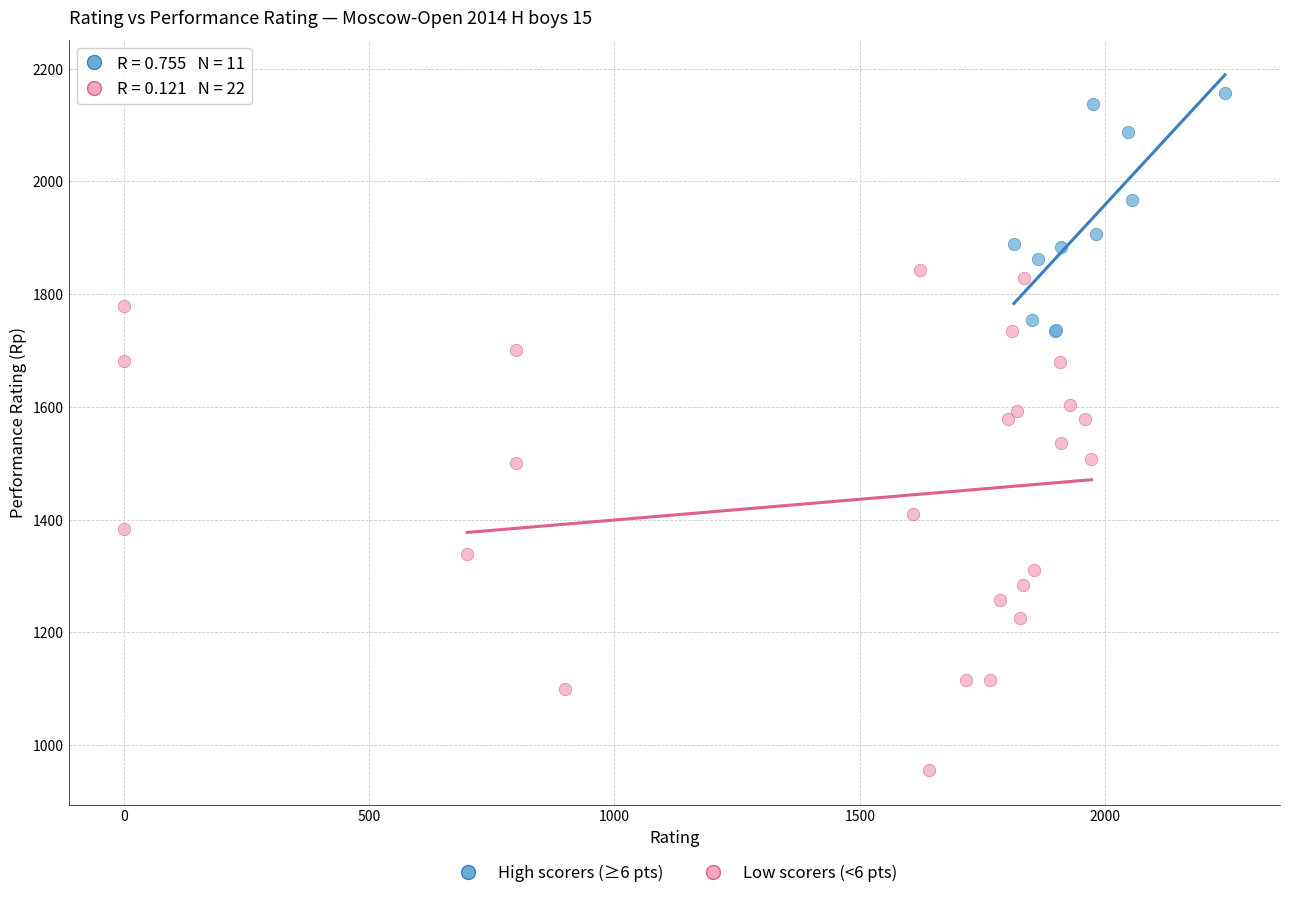

Which series has the largest Y range (max minus min)?

Low scorers (<6 pts)